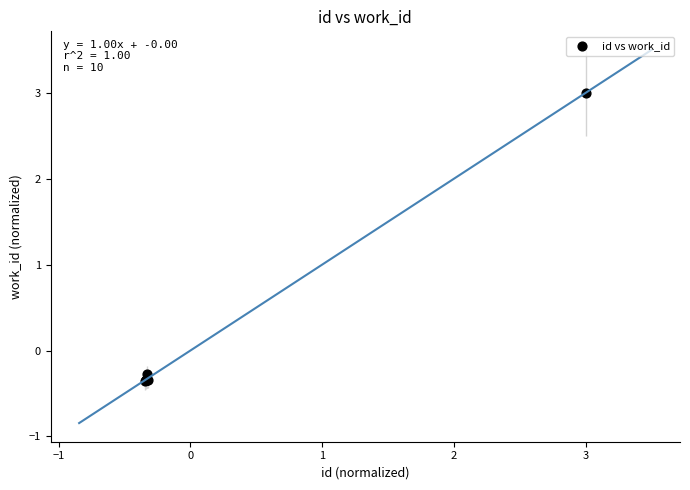

What Y value in the scatter plot is closest to 1?

-0.3